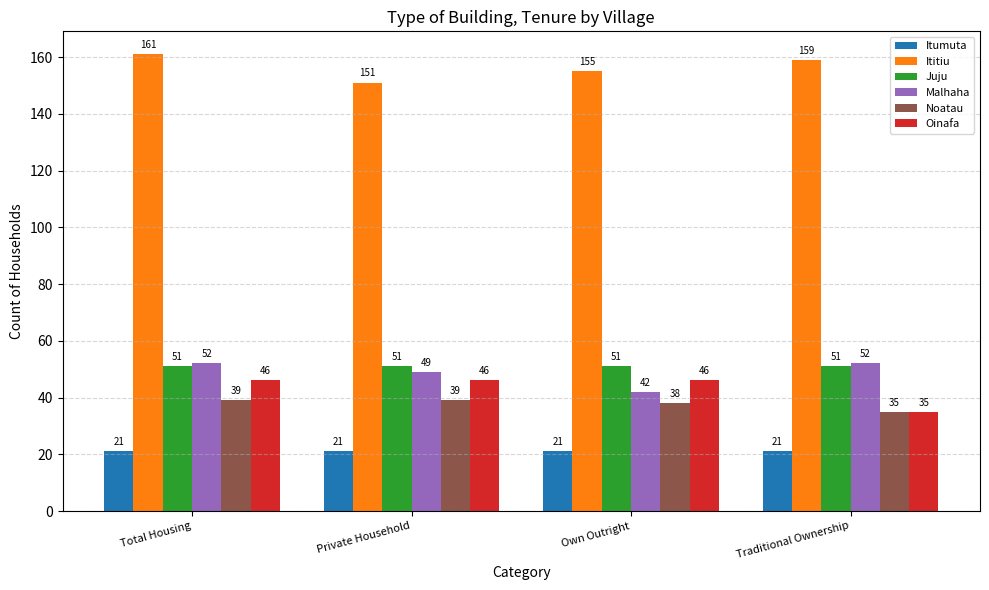

Where is Noatau nearest to the value 37?

Own Outright